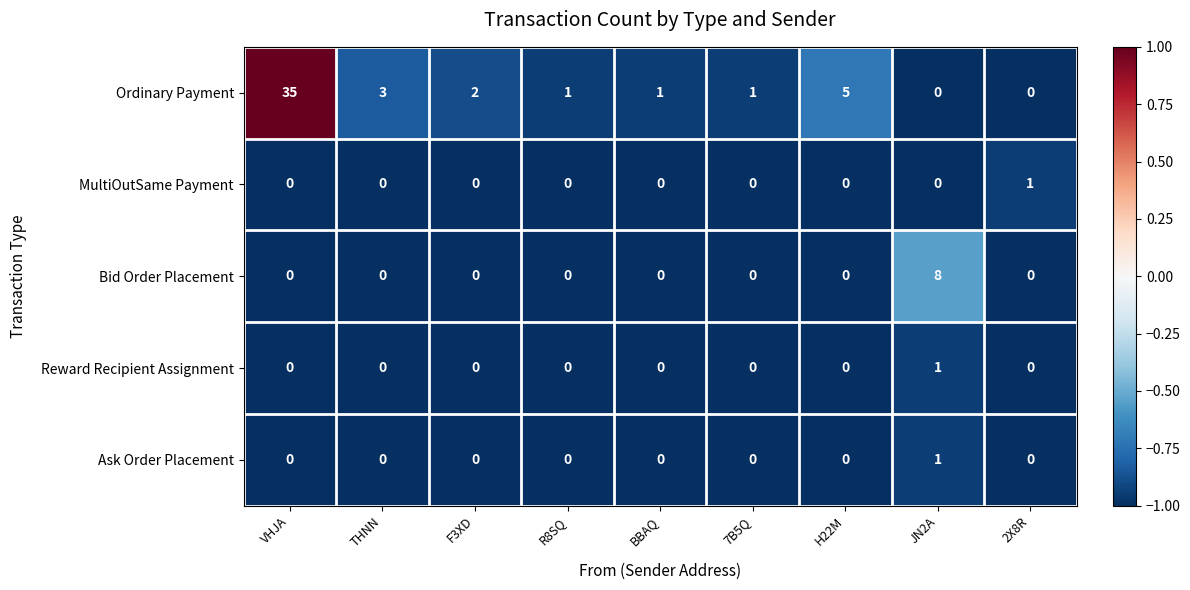

What is the smallest value displayed?

0